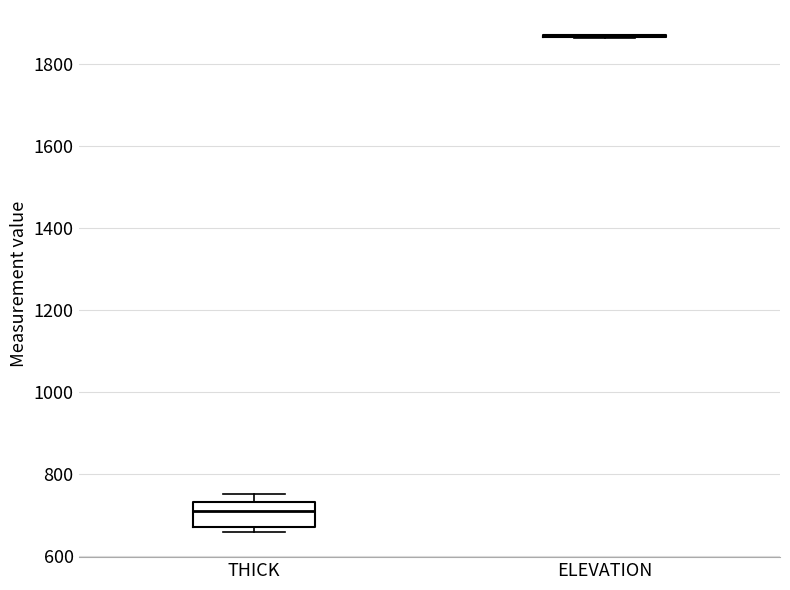

Where is the upper edge of the box for THICK on the y-axis? The values are not printed on the chart, so give them approximately, as read against the axis.

740